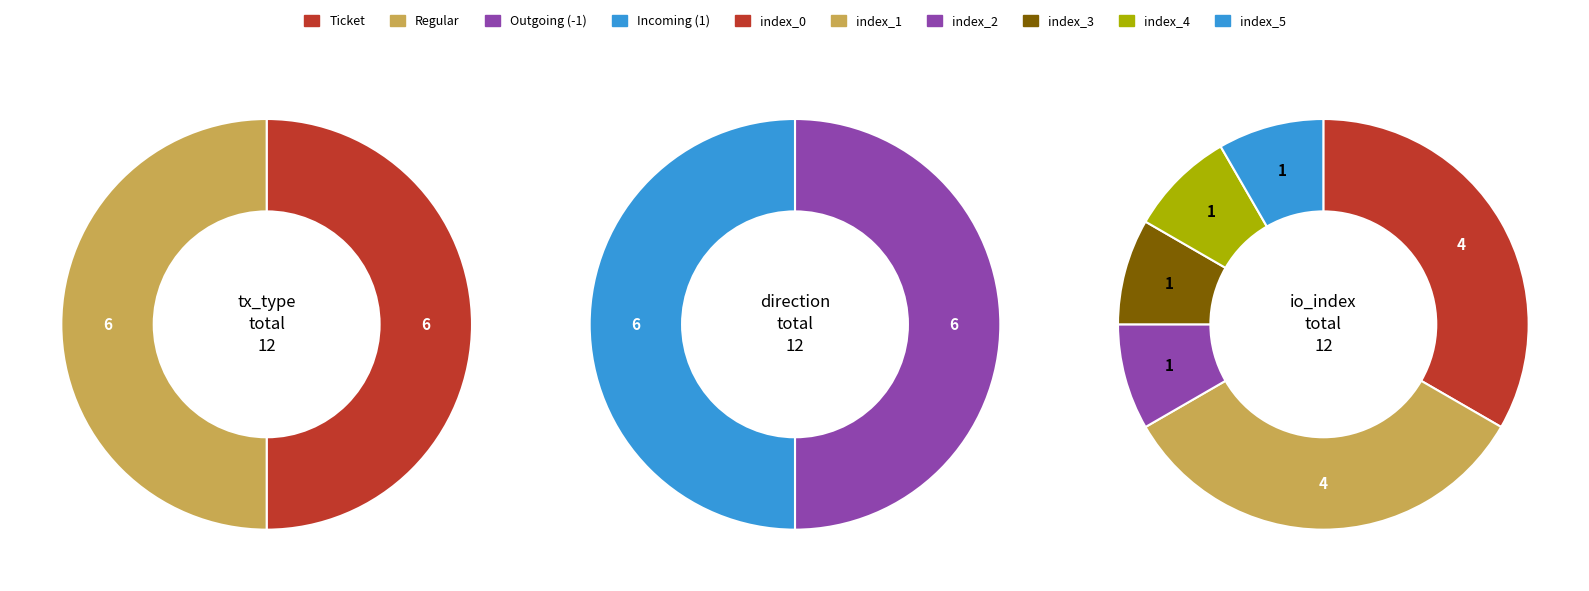

Rank the categories by Regular value from lowest to highest.

1, 3, 5, 0, 2, 4